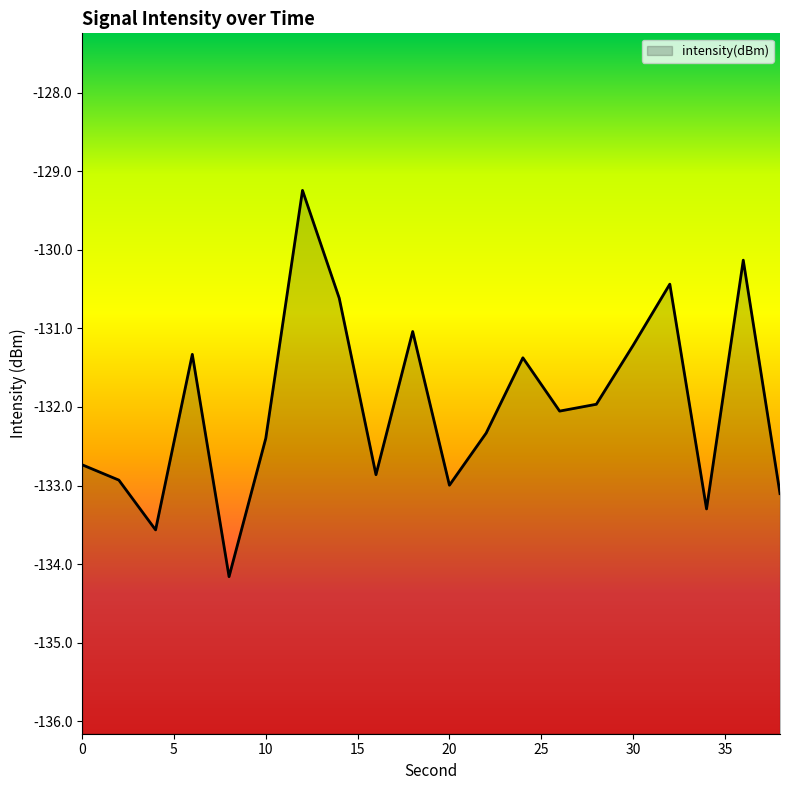

How many values are below -132?

11